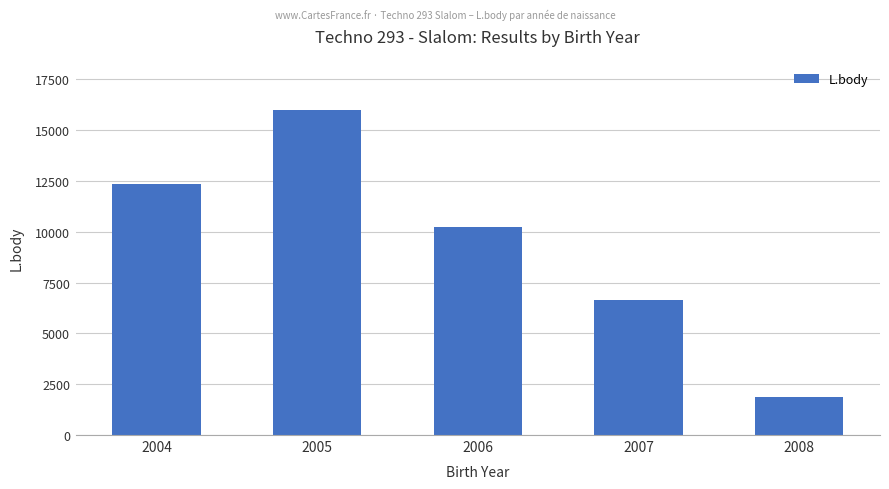

Is it true that the value at 2008 is 1864?

True